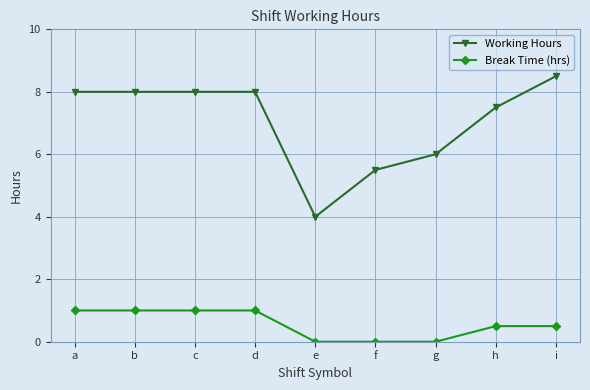

How many distinct data groups are displayed?

2